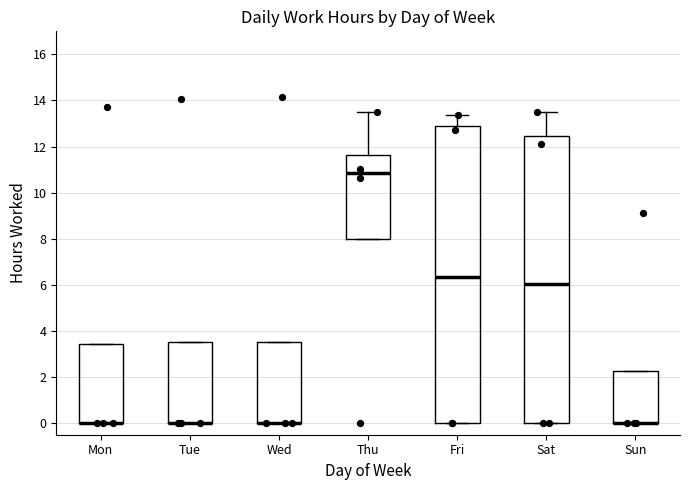

Reading left to right, read every box against the y-axis: the position of its median line, the range the box covers, and the ends of its whiskers. The values are not printed on the chart, so give them approximately, as read against the axis.

Mon: median 0.0 (drawn on the box's lower edge), box 0.0 to 3.4, whiskers 0.0 to 3.4
Tue: median 0.0 (drawn on the box's lower edge), box 0.0 to 3.6, whiskers 0.0 to 3.6
Wed: median 0.0 (drawn on the box's lower edge), box 0.0 to 3.6, whiskers 0.0 to 3.6
Thu: median 10.8, box 8.0 to 11.6, whiskers 8.0 to 13.6
Fri: median 6.4, box 0.0 to 12.8, whiskers 0.0 to 13.4
Sat: median 6.0, box 0.0 to 12.4, whiskers 0.0 to 13.4
Sun: median 0.0 (drawn on the box's lower edge), box 0.0 to 2.2, whiskers 0.0 to 2.2